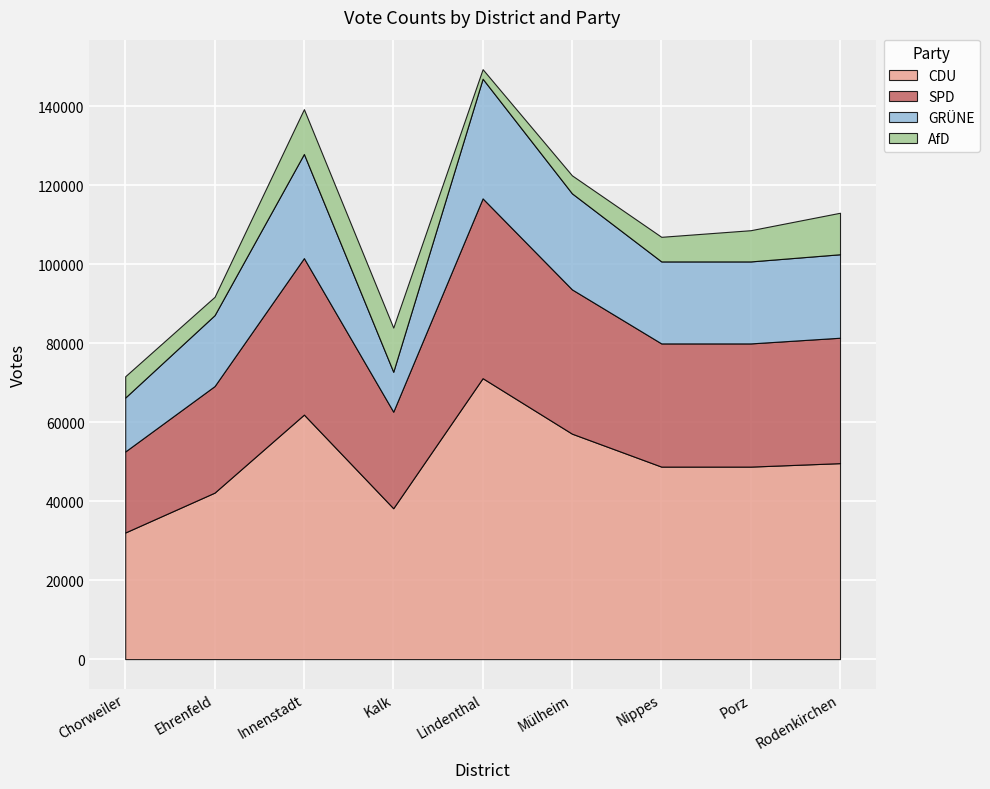

Between Rodenkirchen and Kalk, which is larger?

Rodenkirchen